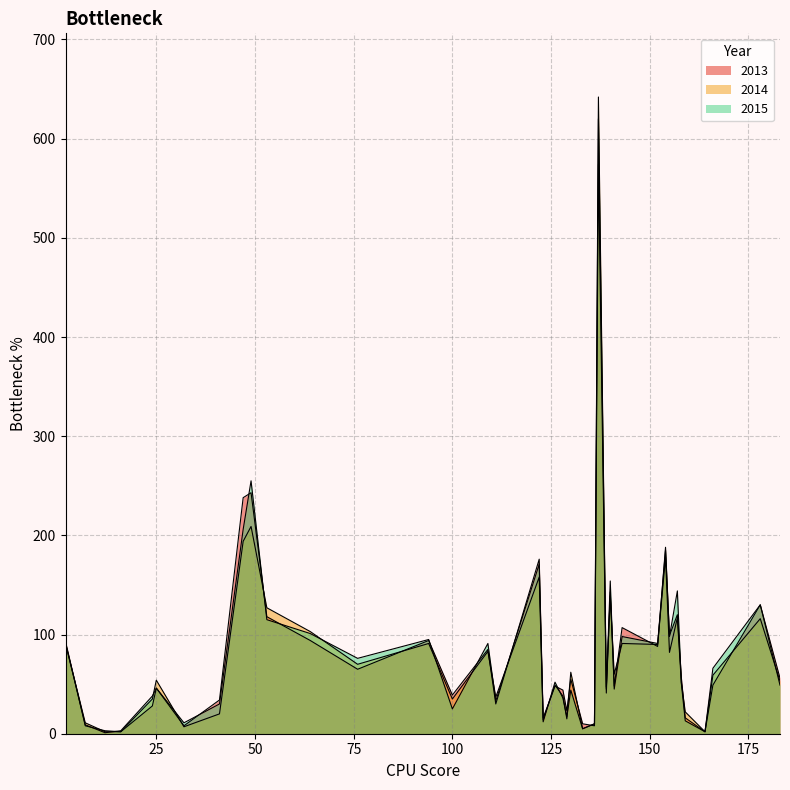

How many lines are shown in the chart?

3